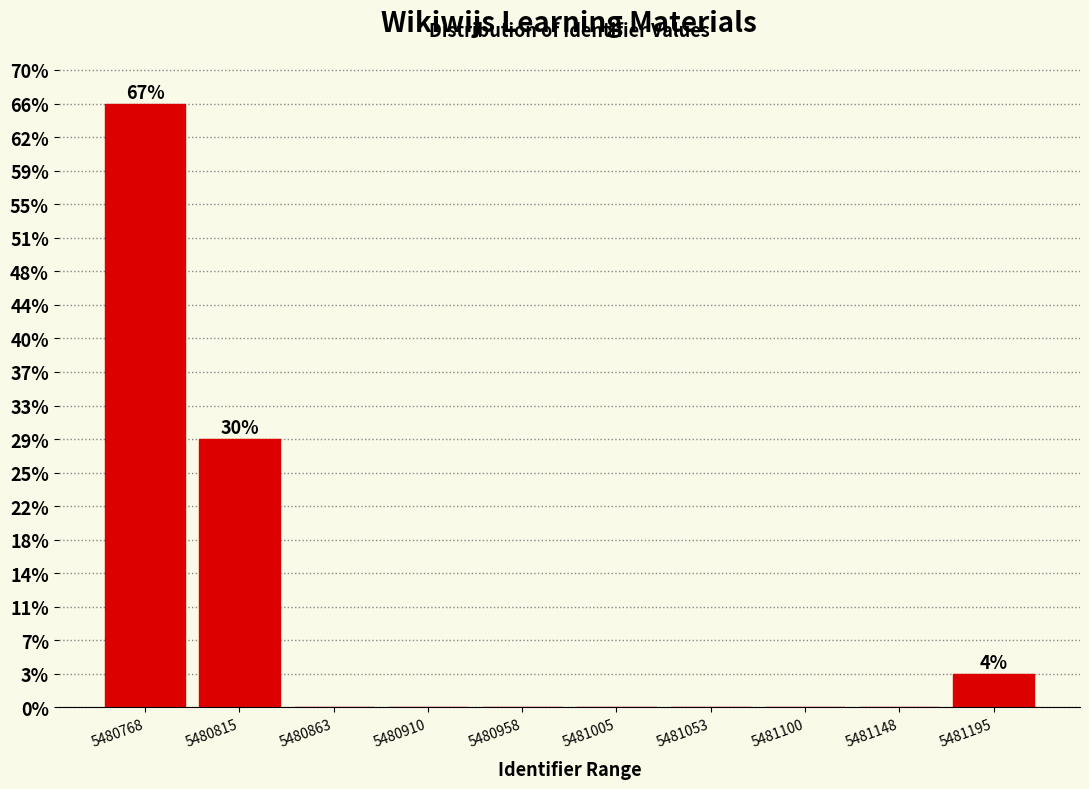

Are the bars horizontal?

No